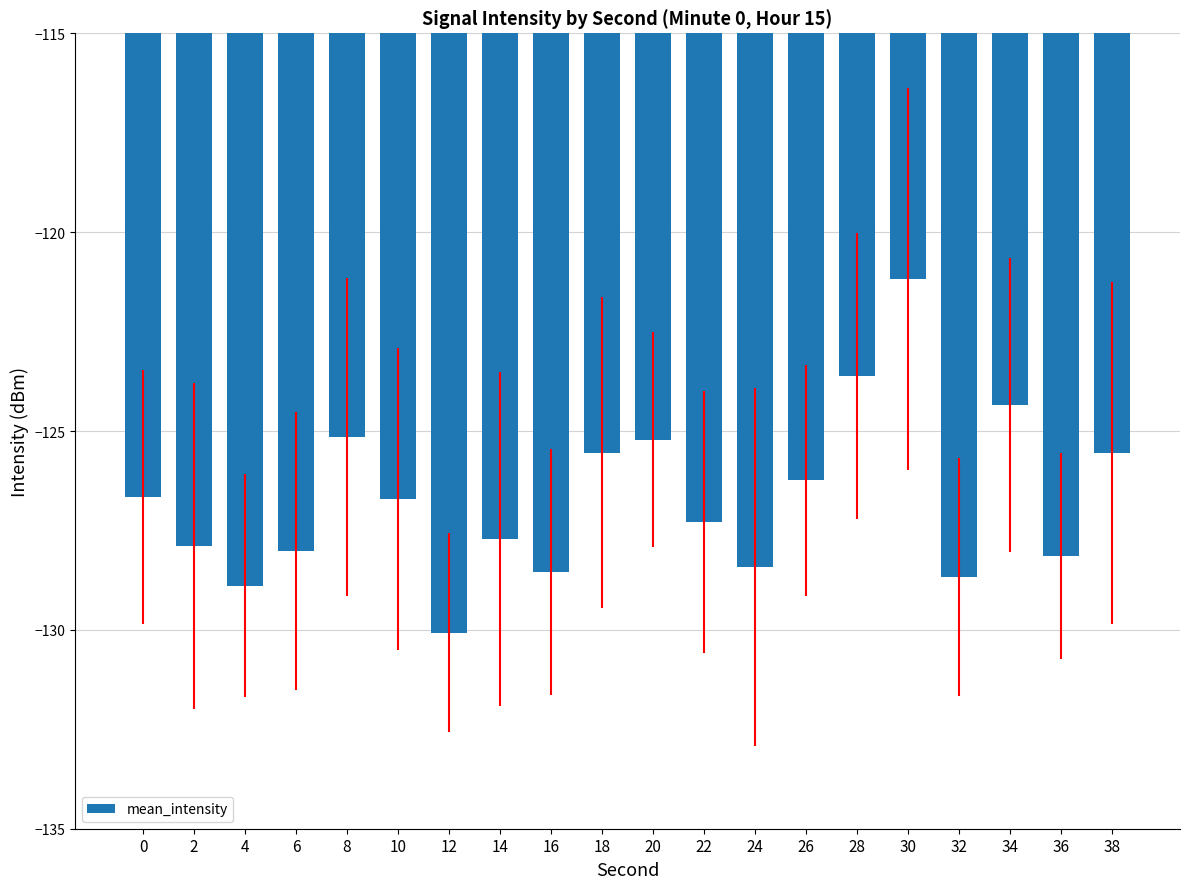

What is the change in value from 26 to 32?

-2.4